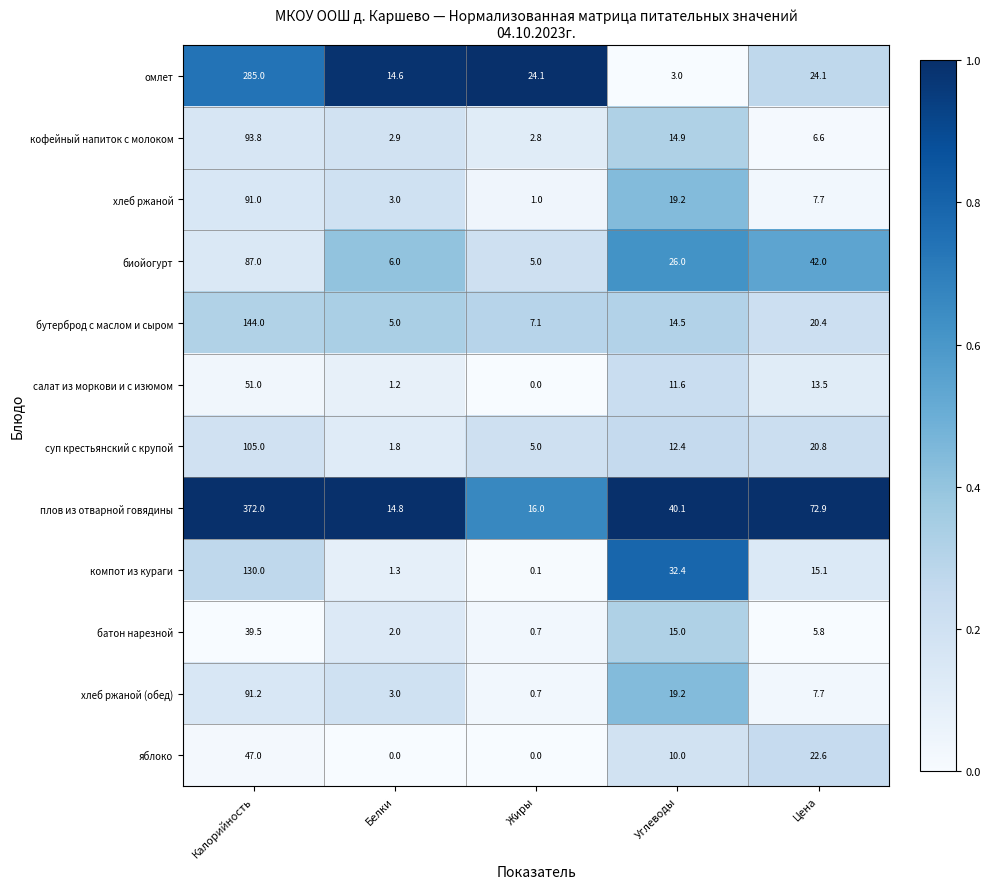

What is the average value of the суп крестьянский с крупой series?

29.0